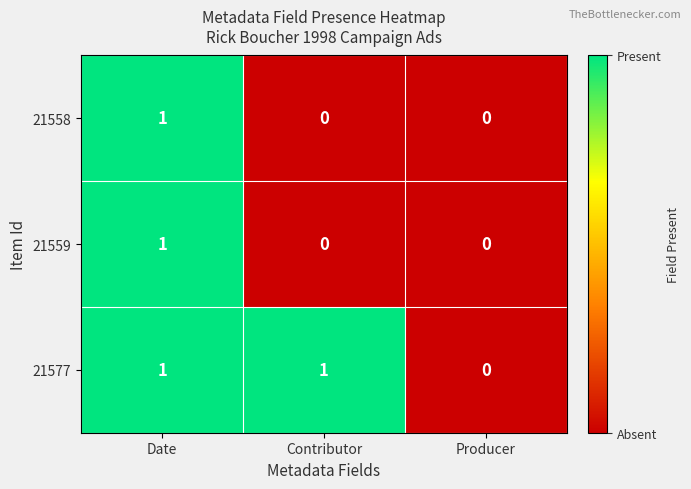

At which label is 21577 closest to 0?

Producer